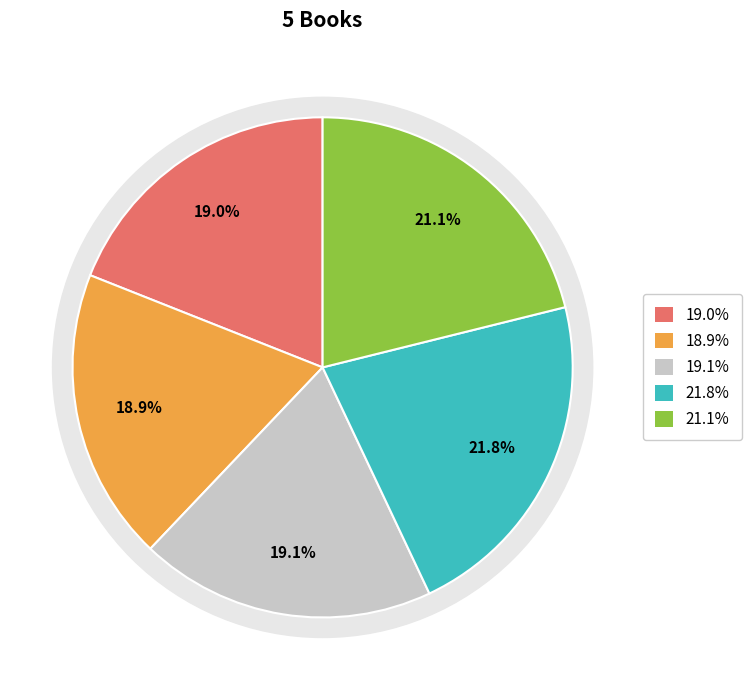

Is there any slice that represents more than half of the pie?

No